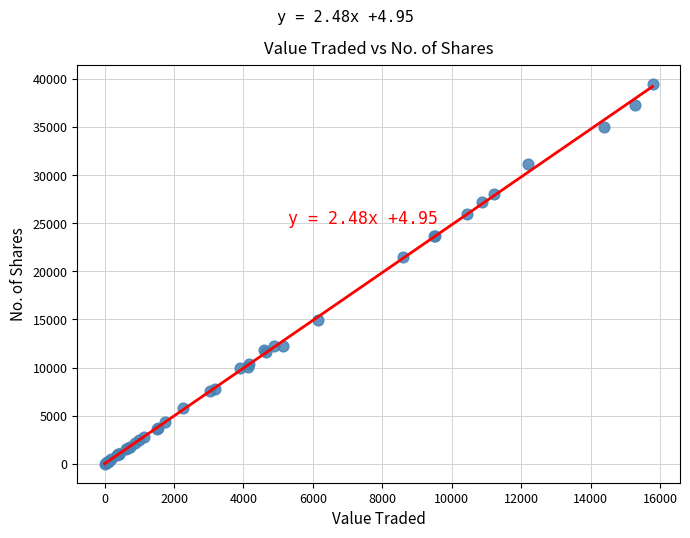

What Y value in the scatter plot is closest to 19727?

21457